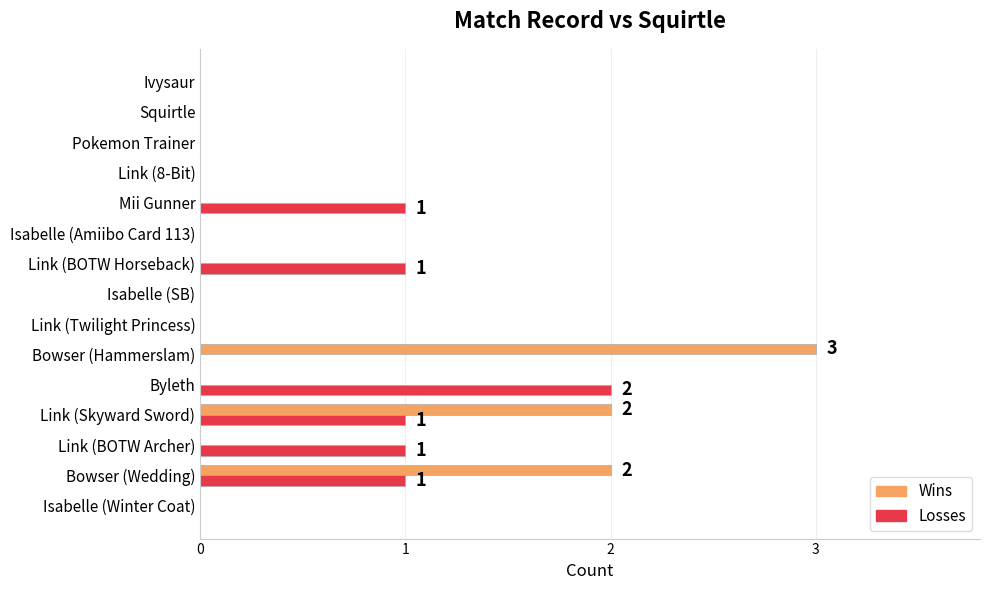

What is the maximum value for Wins?

3